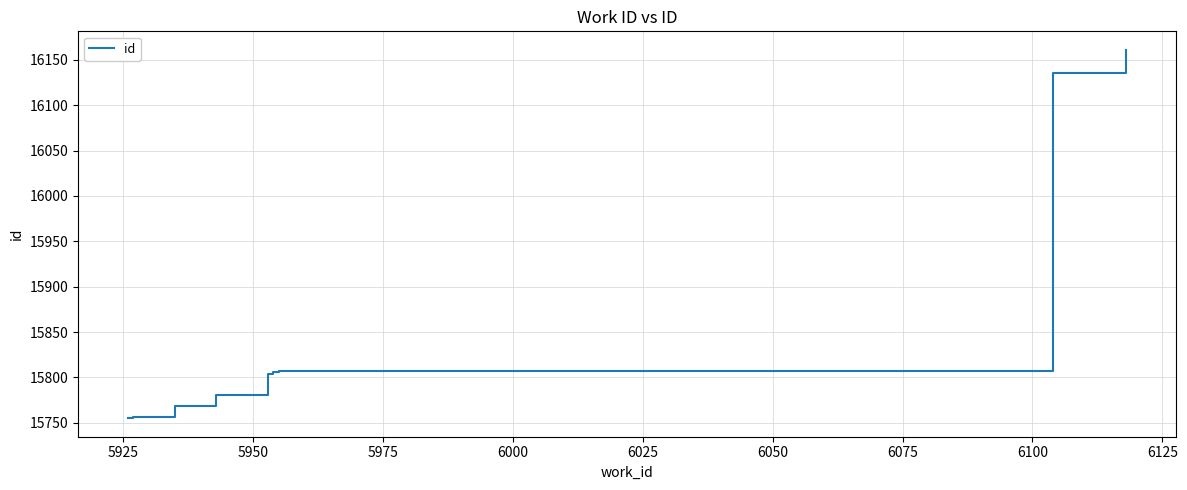

What is the smallest value displayed?

15755